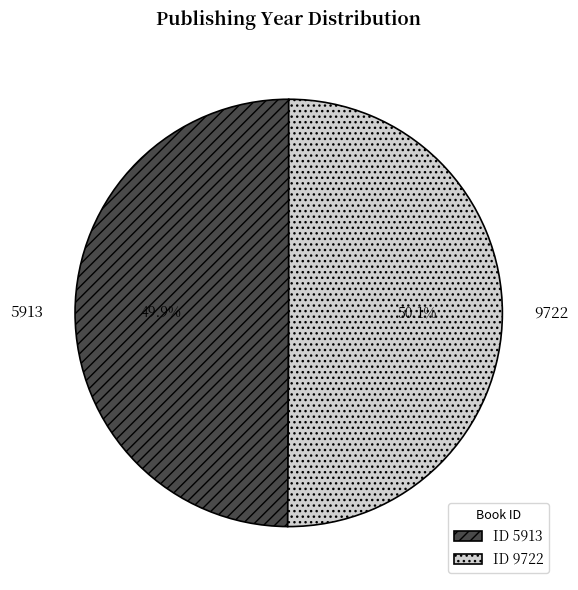

How many slices are in this pie chart?

2